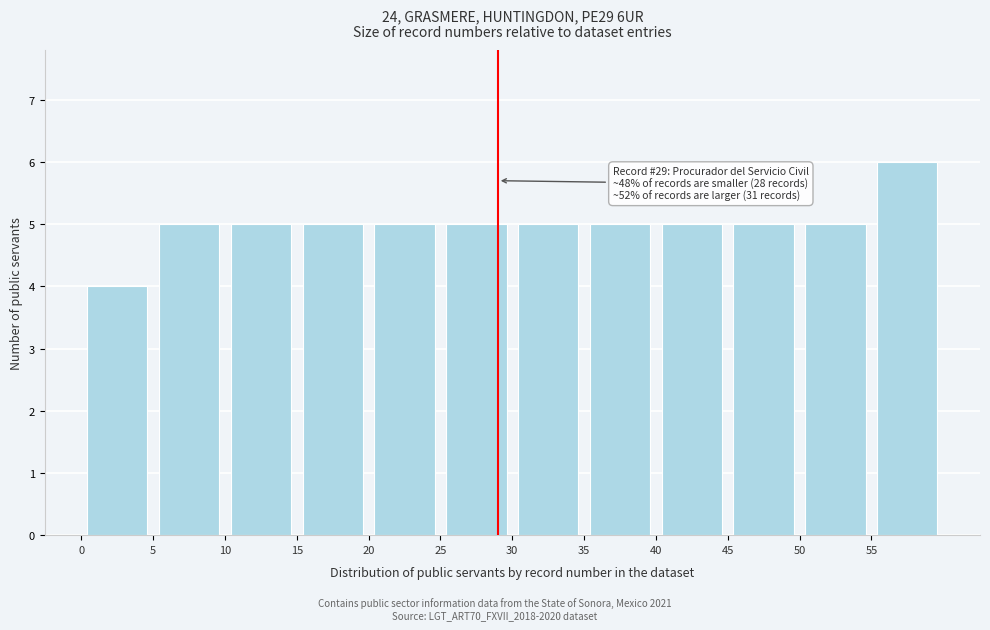

Over which range of the x-axis is the bar tallest?

55 to 60